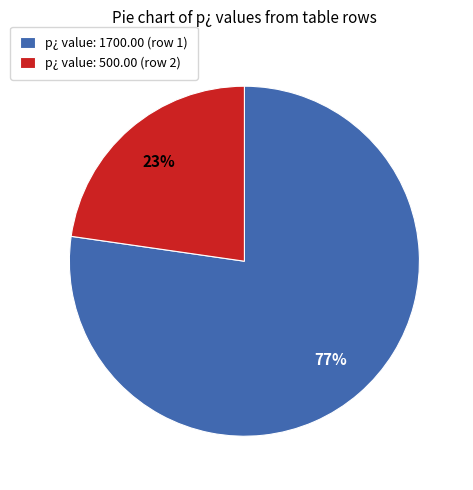

Which slice is the largest?

p¿ value: 1700.00 (row 1)